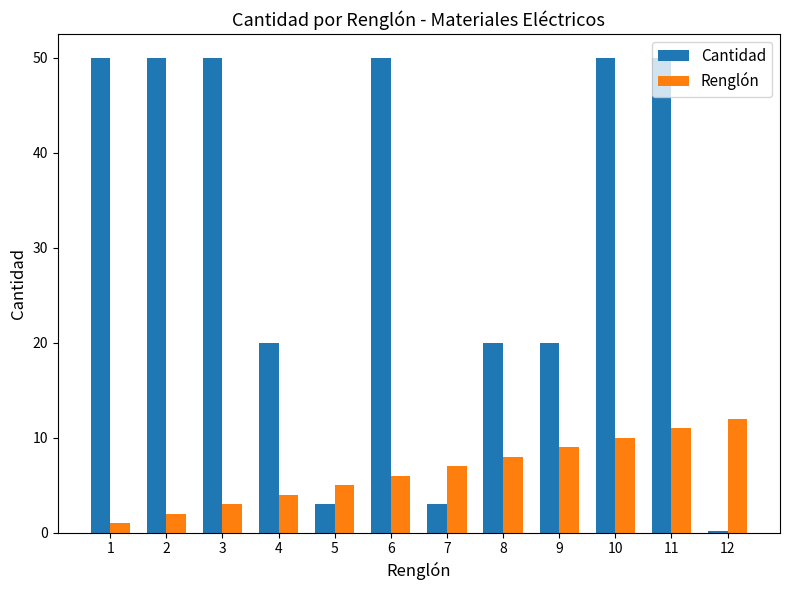

What is the difference between the highest and lowest values at 3?

47.0